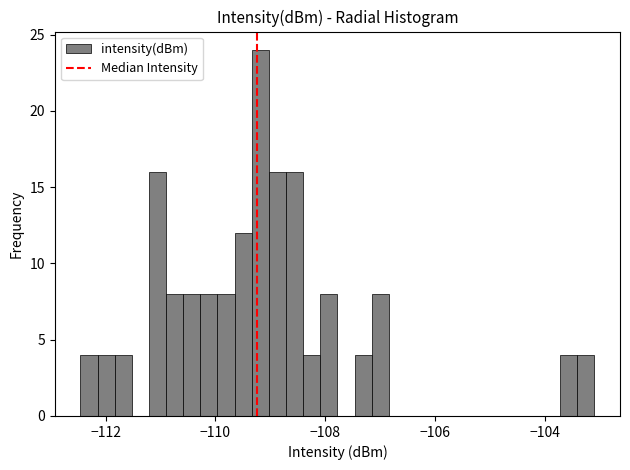

Read against the x-axis, roughly where is the centre of the tallest bar?

-109.2